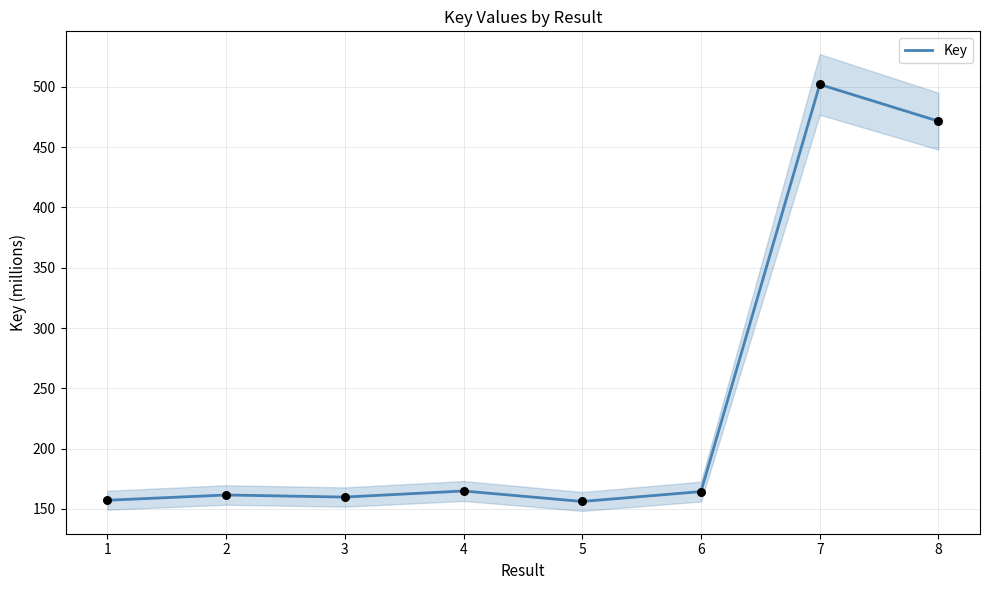

Between 1 and 7, which is larger?

7